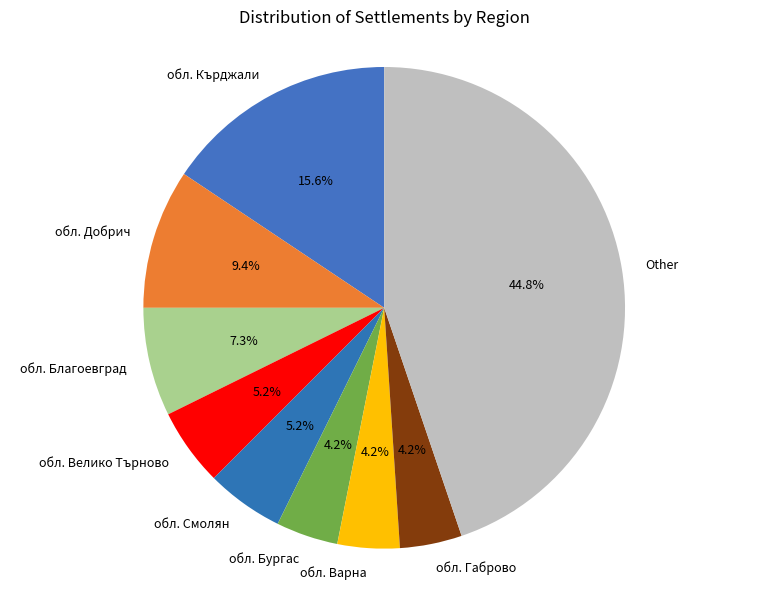

To the nearest percent, what is the difference between the largest and smallest slice percentages?

41%